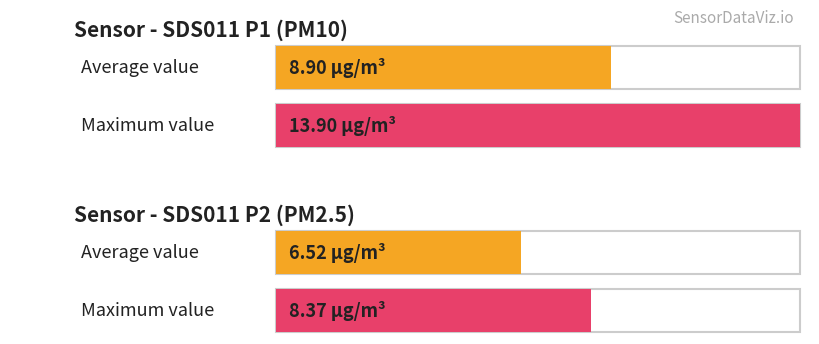

Rank the series by their maximum value, from lowest to highest.

SDS_P2, SDS_P1